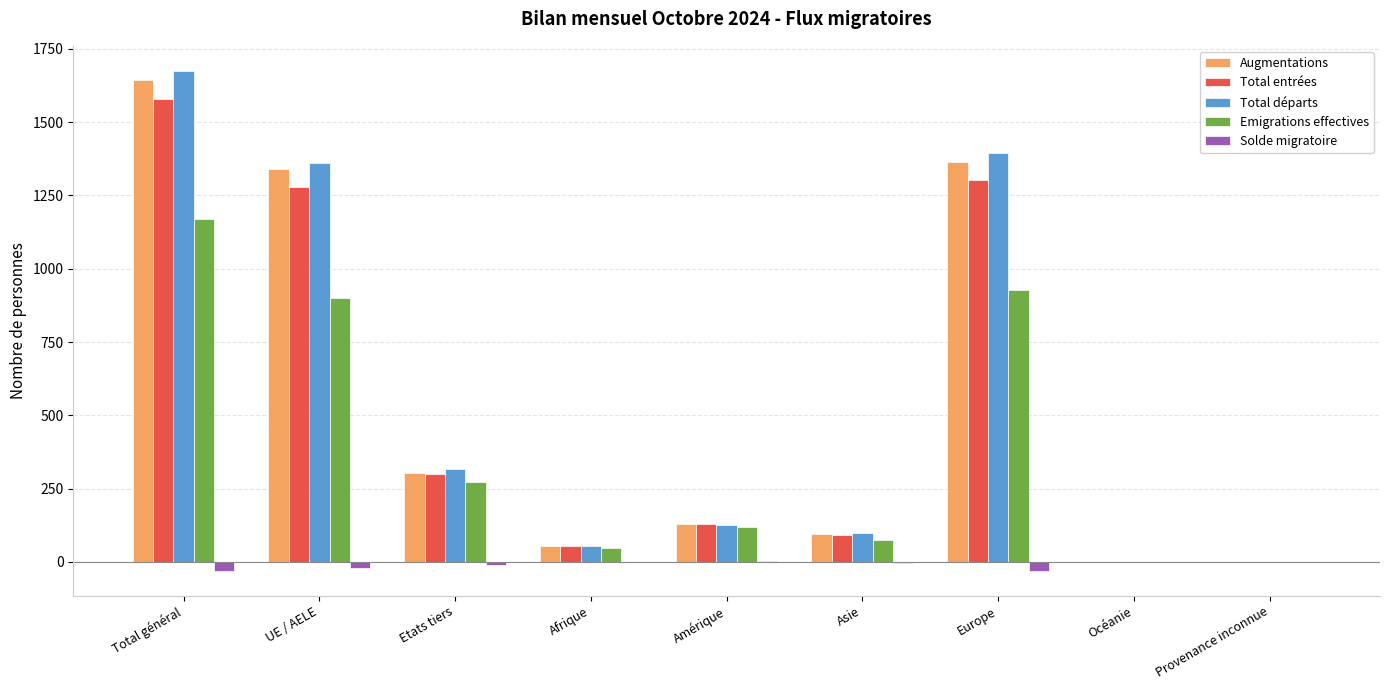

What is the sum of all Emigrations effectives values?

3513